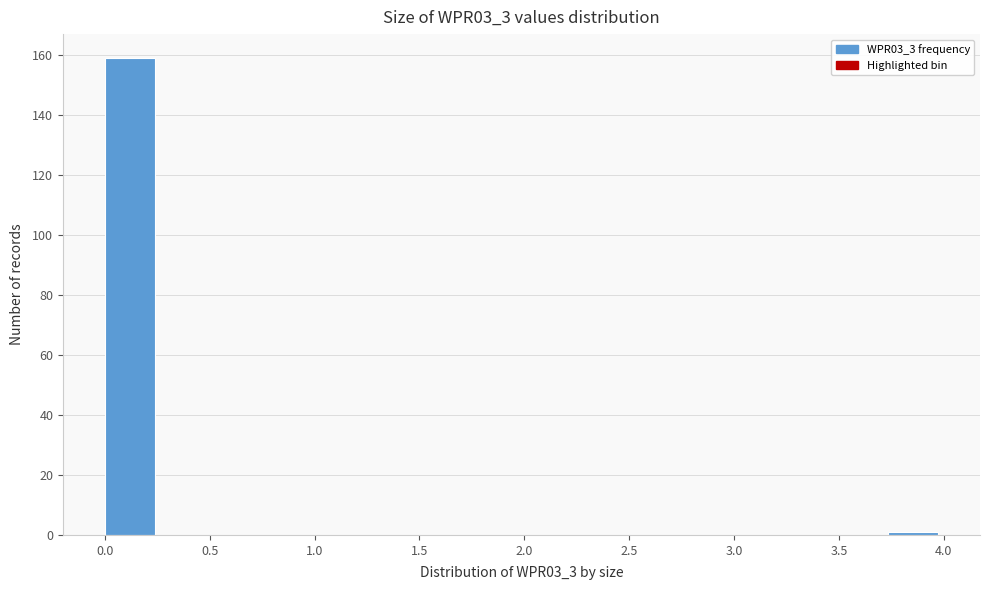

Which range on the x-axis has the tallest bar?

0.00 to 0.25